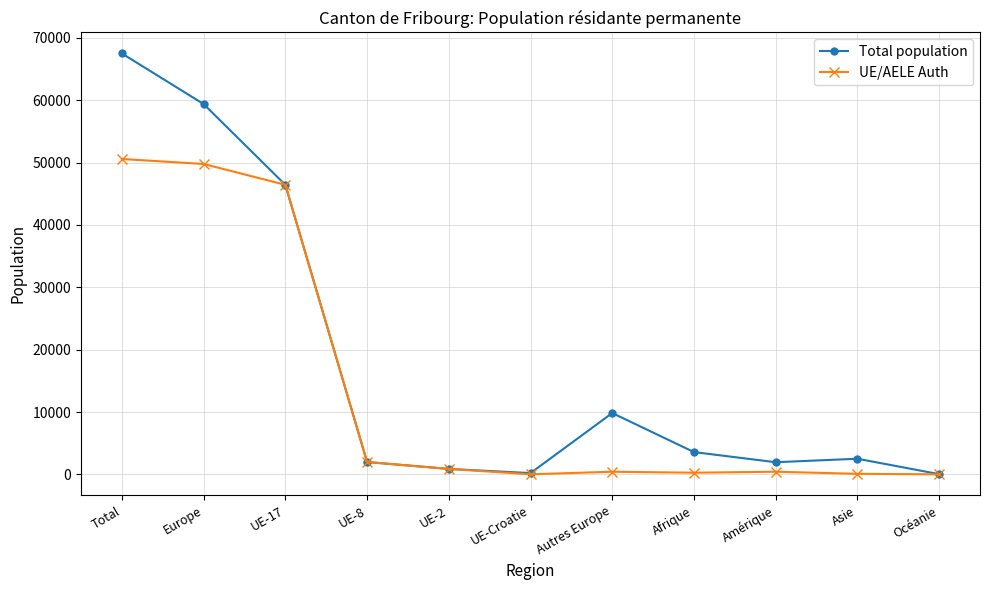

Is the value of Total population at UE-8 greater than the value of UE/AELE Auth at UE-17?

No